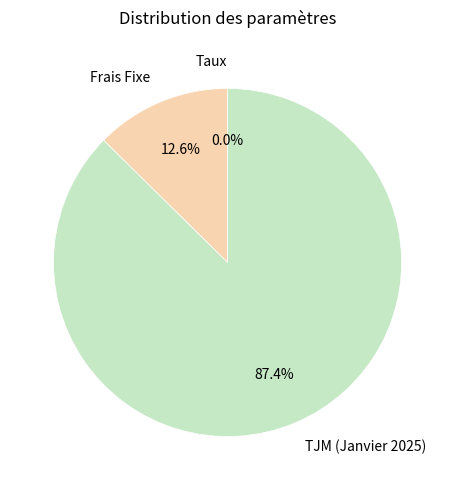

What percentage is NOT represented by TJM (Janvier 2025)?

12.6%